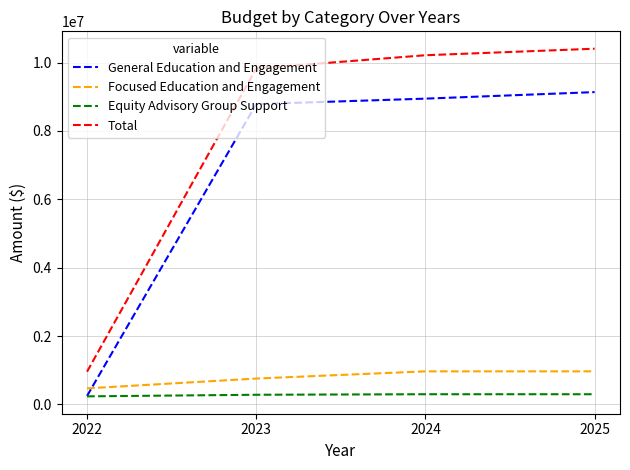

Between 2023 and 2024, which series saw the biggest shift?

Total